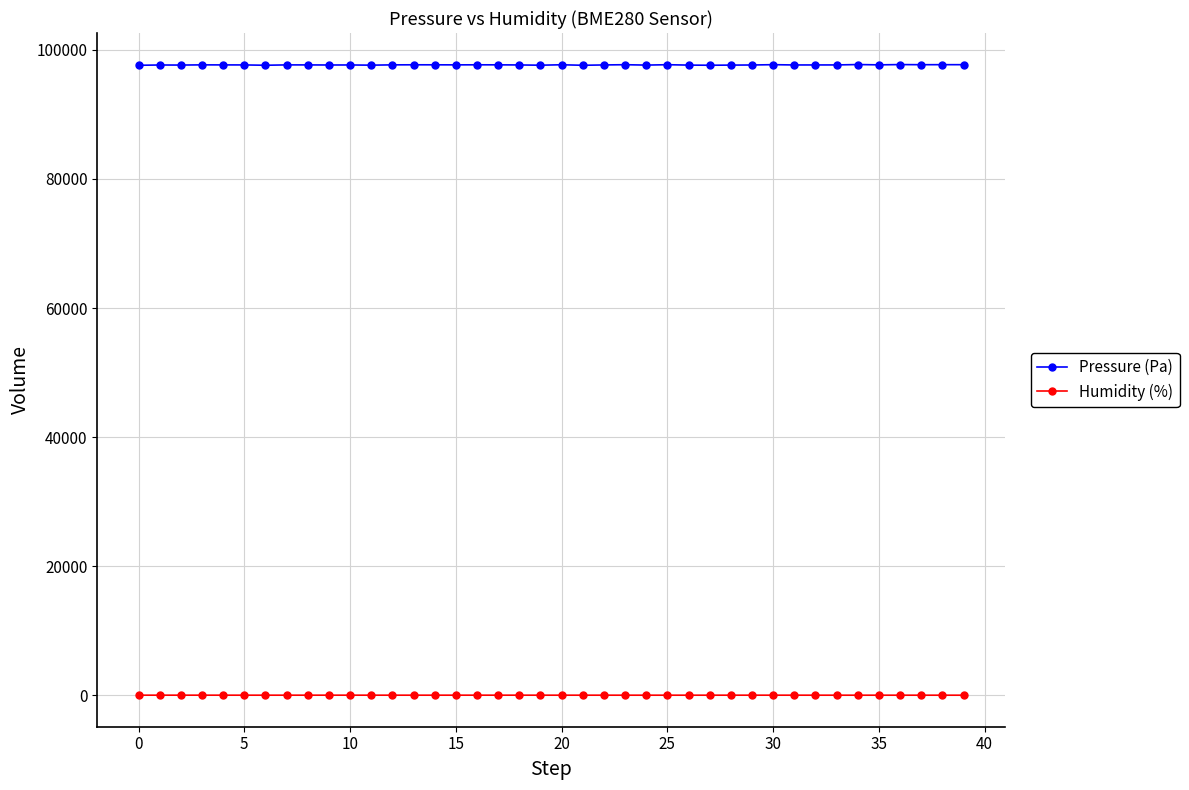

What are all the series names shown in the legend?

Pressure (Pa), Humidity (%)